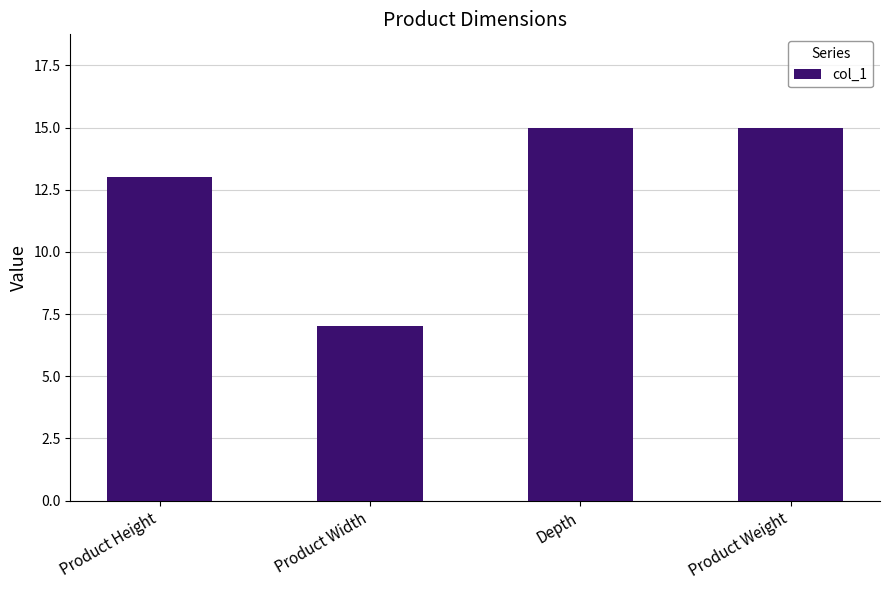

What is the change in value from Product Width to Depth?

+8